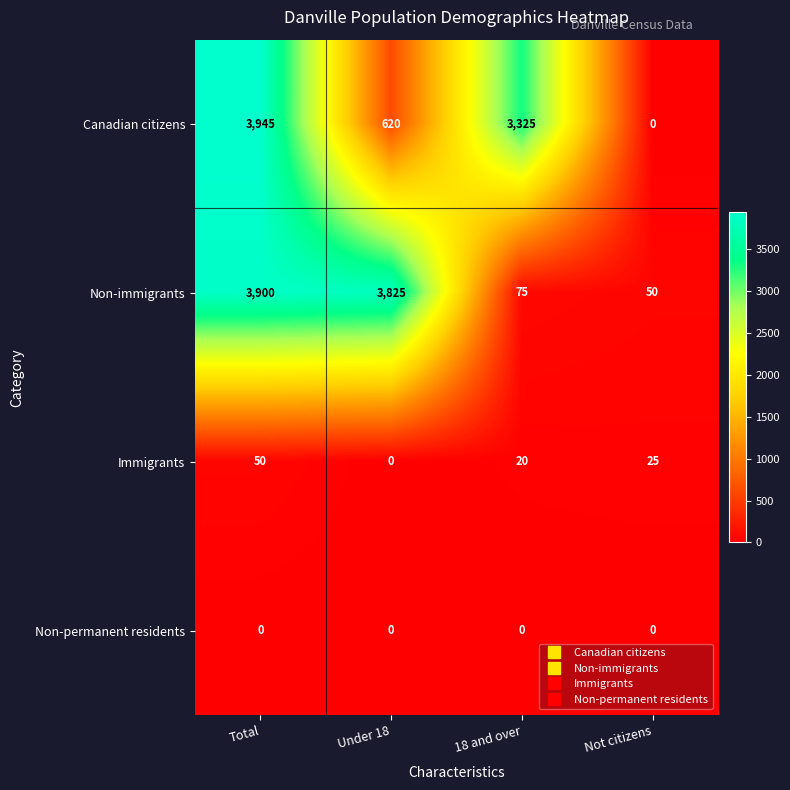

Rank the series at Total from highest to lowest value.

Canadian citizens, Non-immigrants, Immigrants, Non-permanent residents